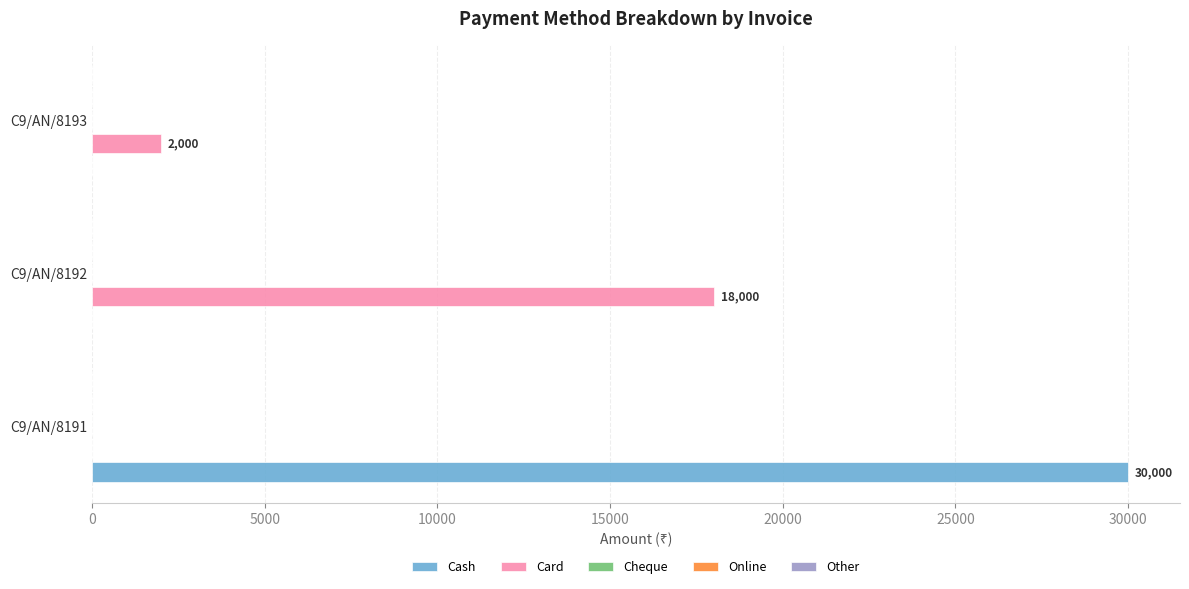

Which category has the highest value in the Card series?

C9/AN/8192